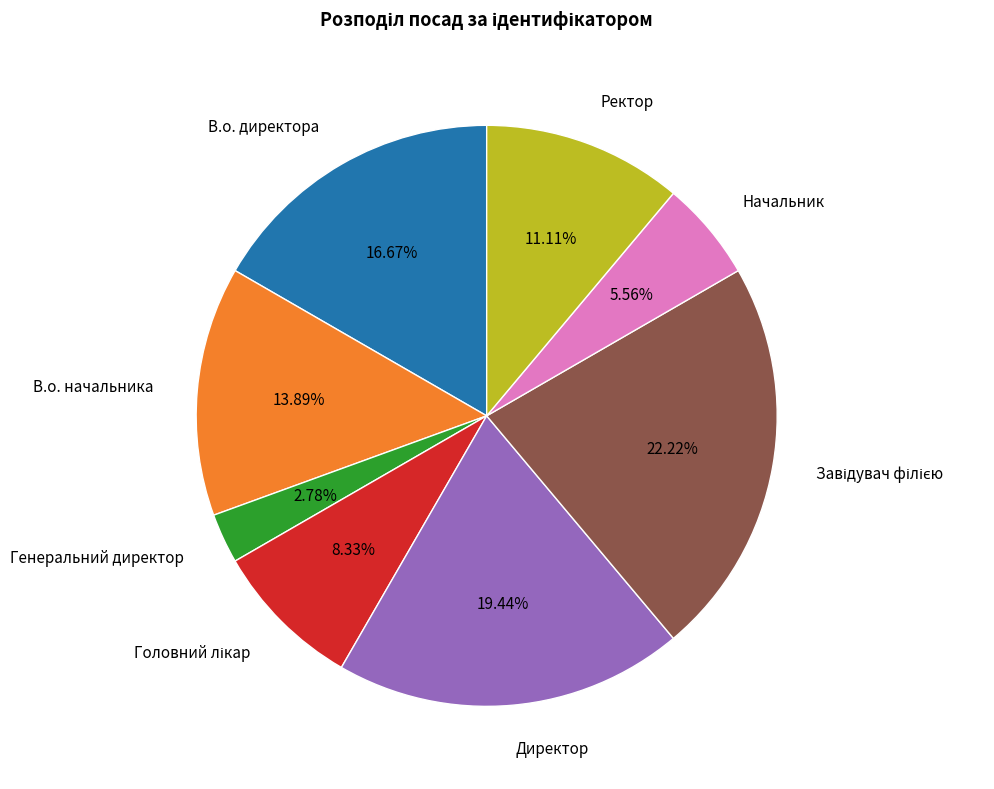

Does any single category account for the majority?

No